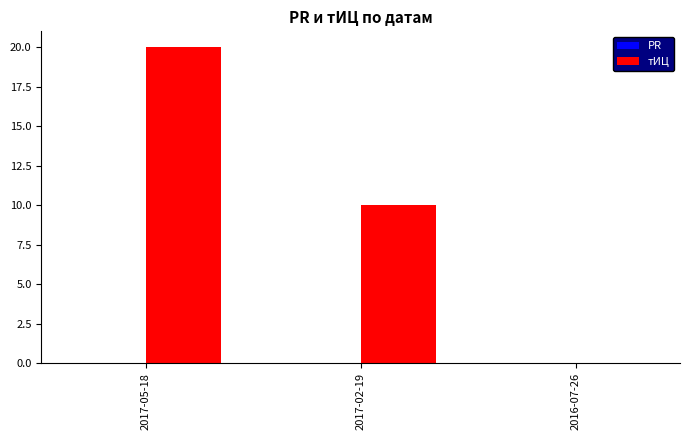

What is the maximum value shown in the chart?

20